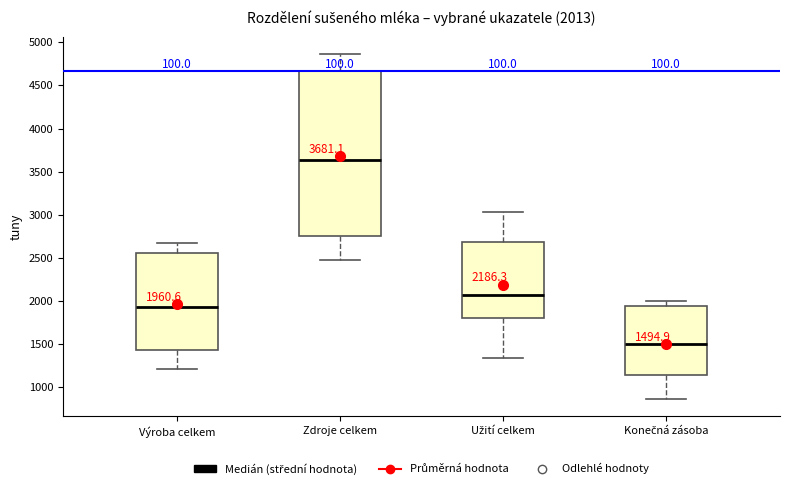

Which box has the lowest median line?

Konečná zásoba